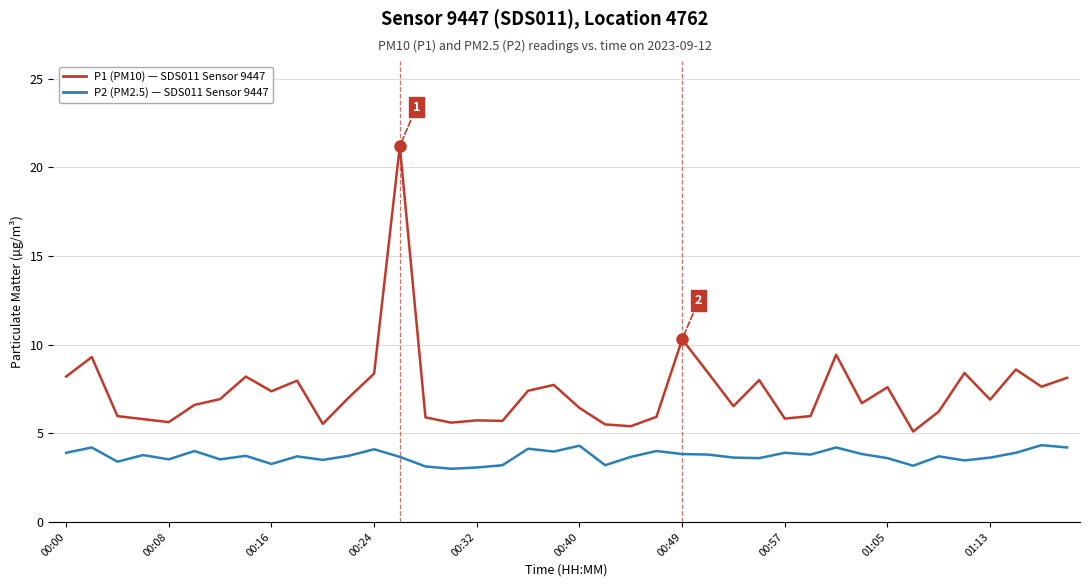

What is the smallest value displayed?

3.0